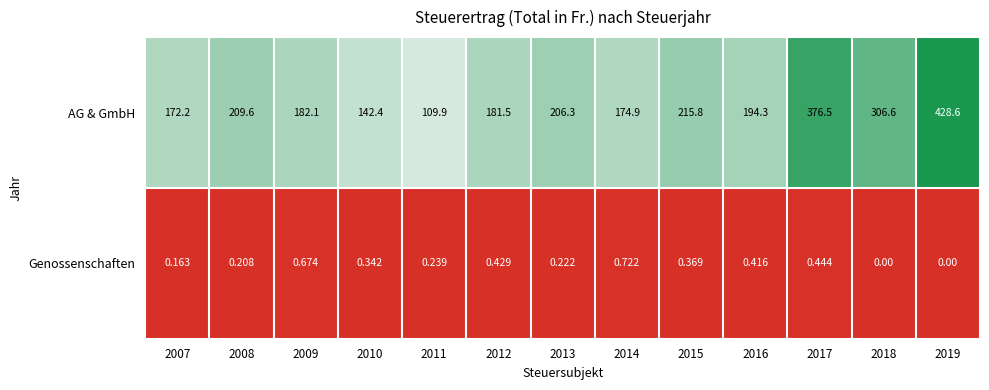

At 2011, list the series in order from largest to smallest.

AG & GmbH, Genossenschaften